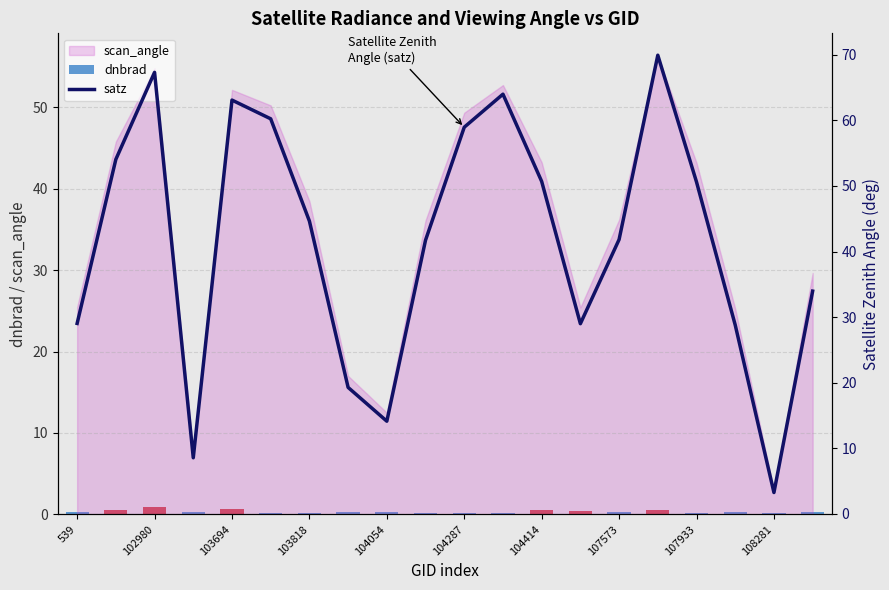

Reading left to right, list all the values displayed in this chart.

dnbrad: 0.3	0.5	0.9	0.3	0.6	0.2	0.2	0.3	0.3	0.2	0.2	0.1	0.6	0.4	0.3	0.6	0.1	0.3	0.2	0.3
satz: 29.0	54.1	67.3	8.6	63.1	60.2	44.6	19.3	14.1	41.7	58.9	64.0	50.7	29.0	41.8	69.9	50.6	28.8	3.3	34.0